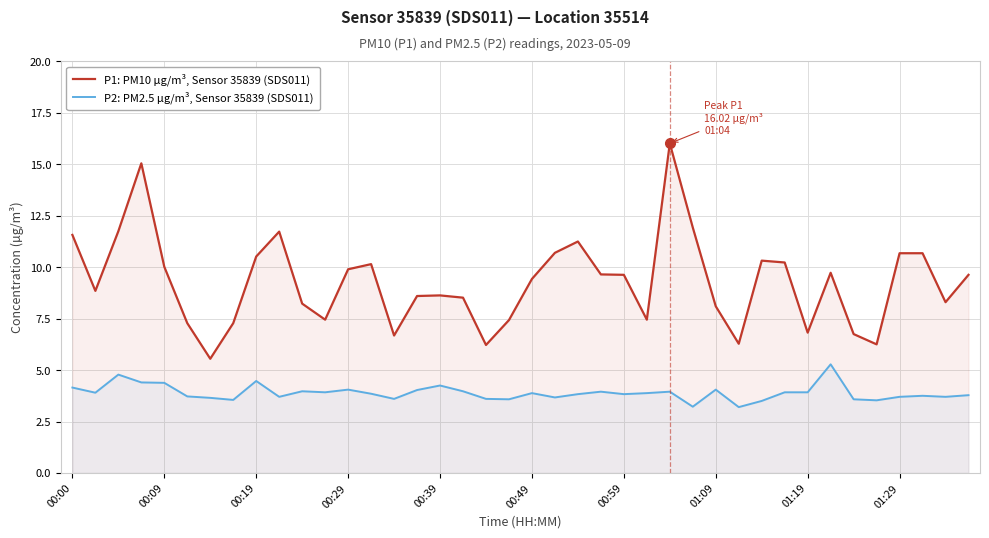

What is the maximum value for P2: PM2.5 µg/m³, Sensor 35839 (SDS011)?

5.3